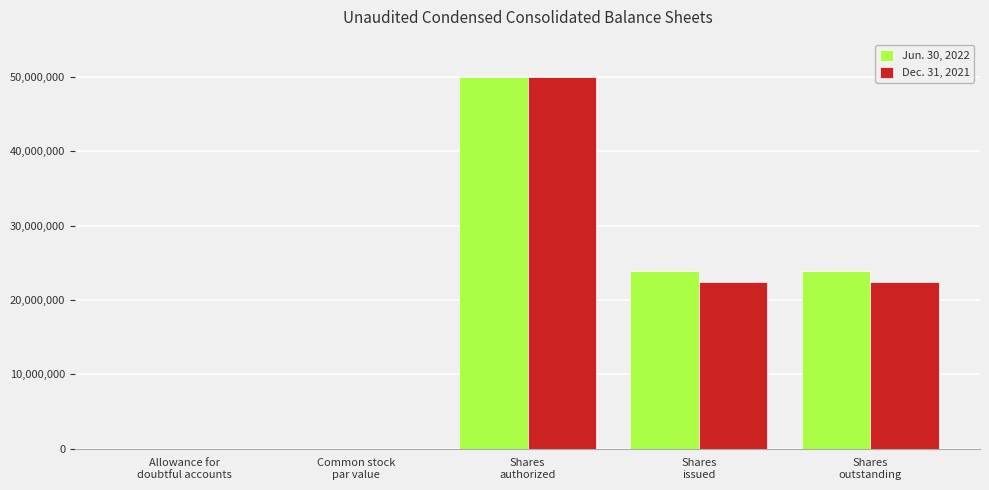

What is the highest value of the Jun. 30, 2022 series?

50000000.0